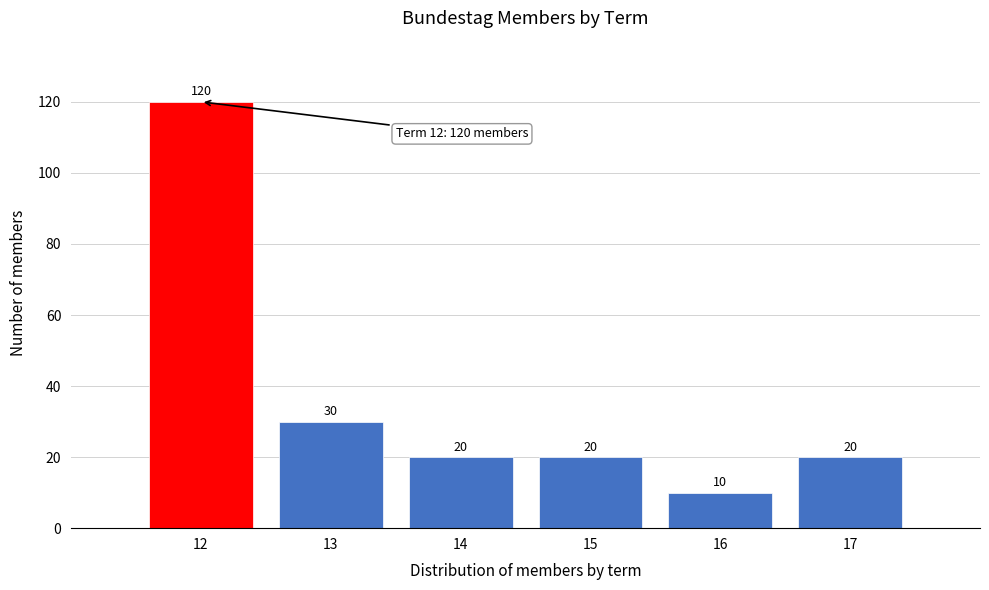

Reading right to left, what are all the values shown in this chart?

20	10	20	20	30	120